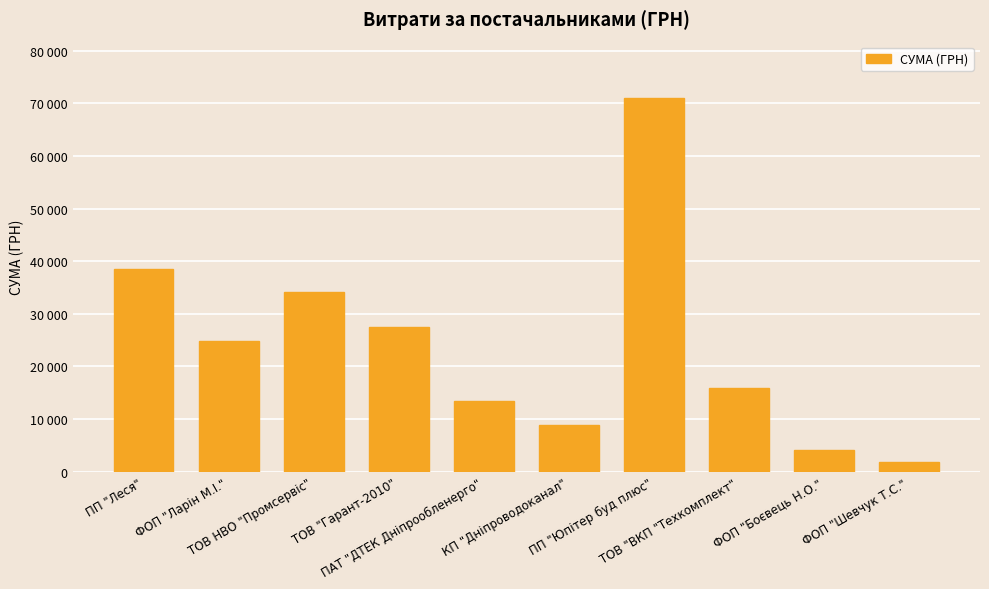

Does the chart contain any negative values?

No